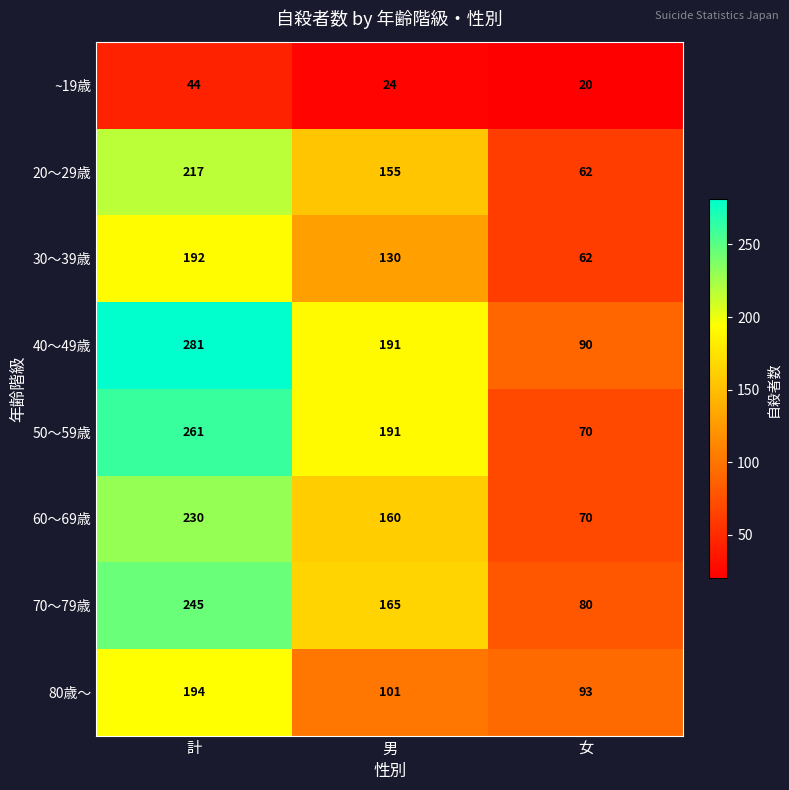

What is the average value of the 50～59歳 series?

174